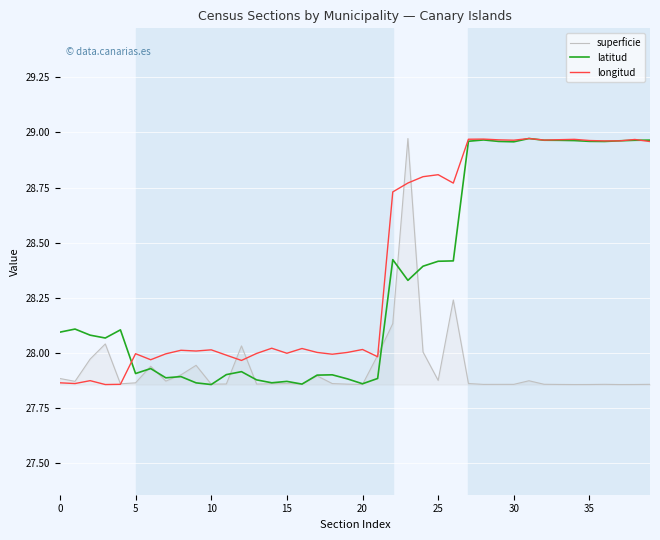

What are all the series names shown in the legend?

superficie, latitud, longitud